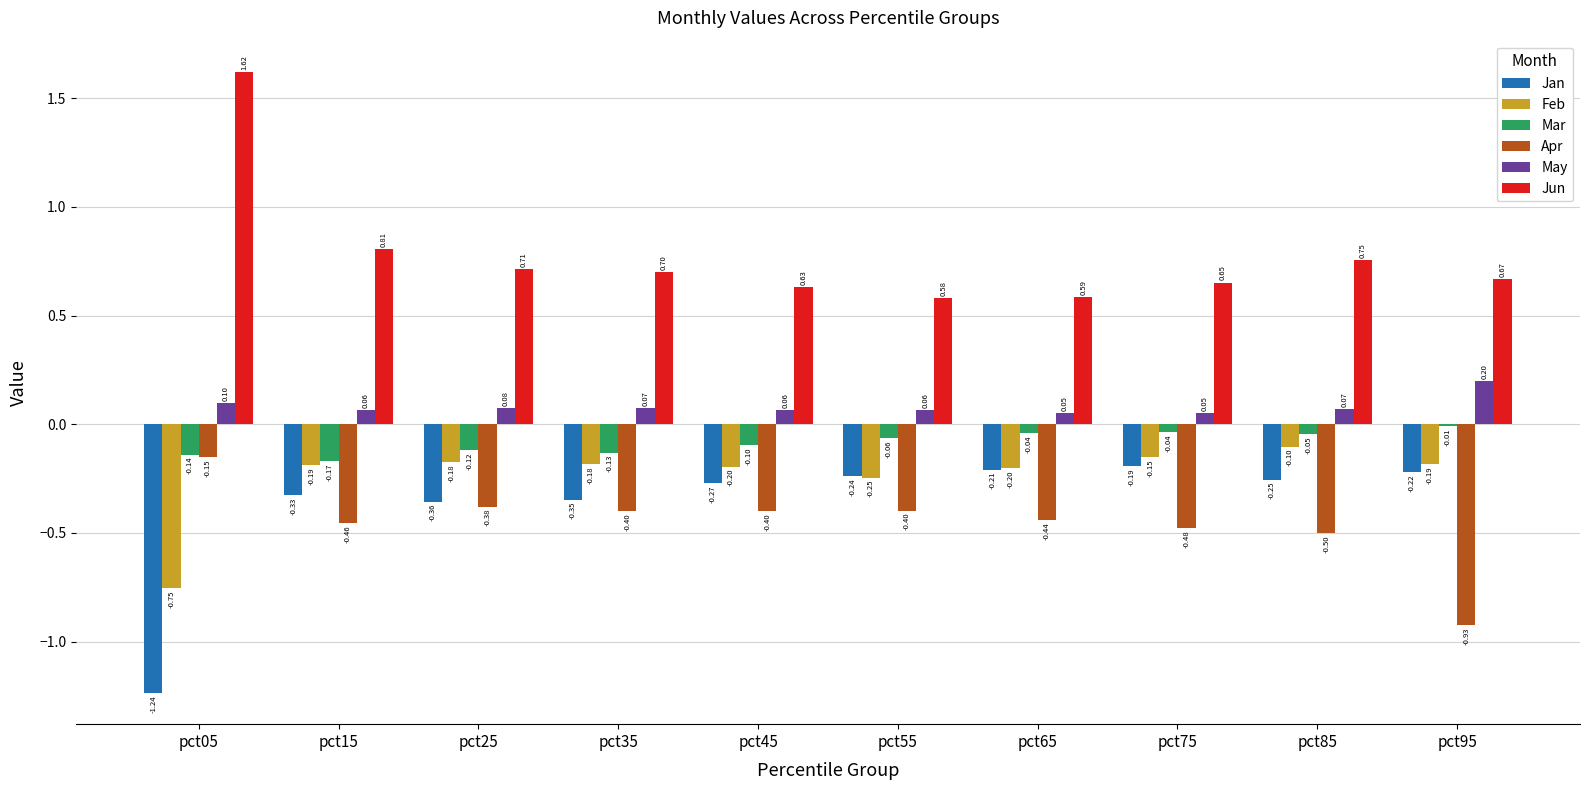

Which series has the largest total across all categories?

Jun